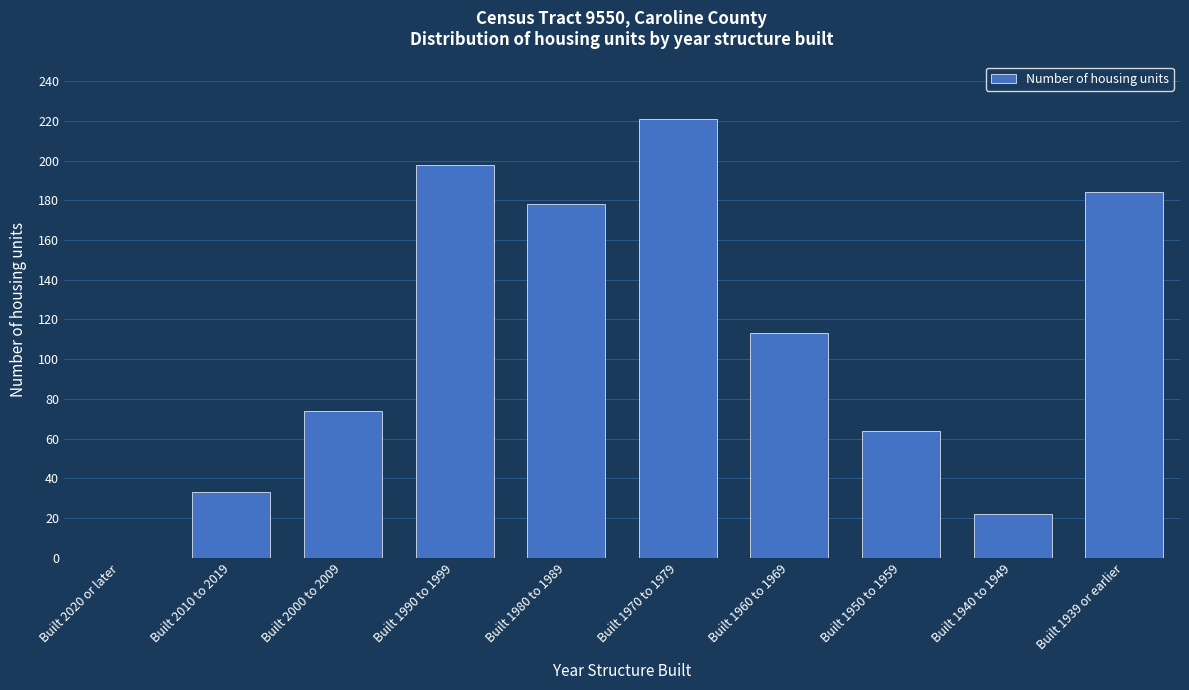

Reading left to right, extract all data points from this chart.

Built 2020 or later=0	Built 2010 to 2019=33	Built 2000 to 2009=74	Built 1990 to 1999=198	Built 1980 to 1989=178	Built 1970 to 1979=221	Built 1960 to 1969=113	Built 1950 to 1959=64	Built 1940 to 1949=22	Built 1939 or earlier=184